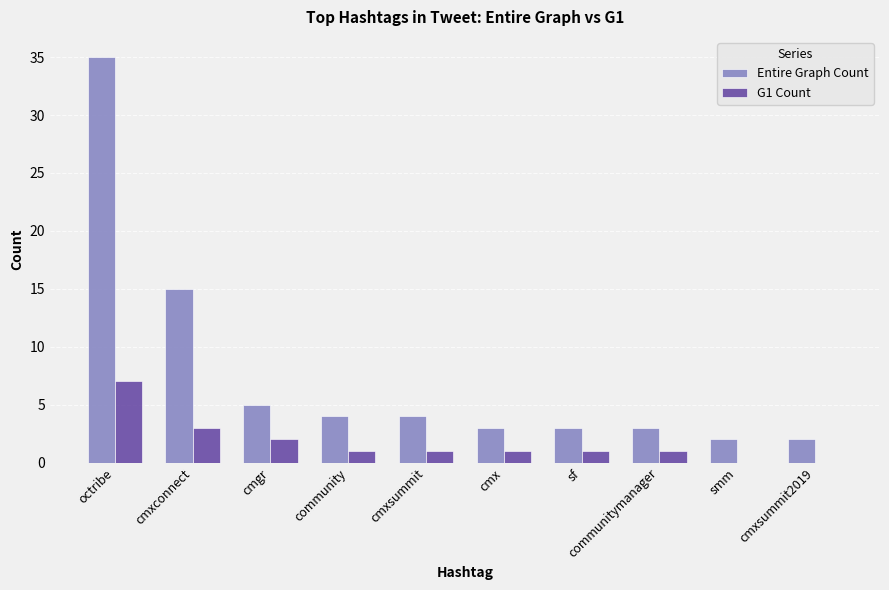

Which series has the widest spread of values?

Entire Graph Count